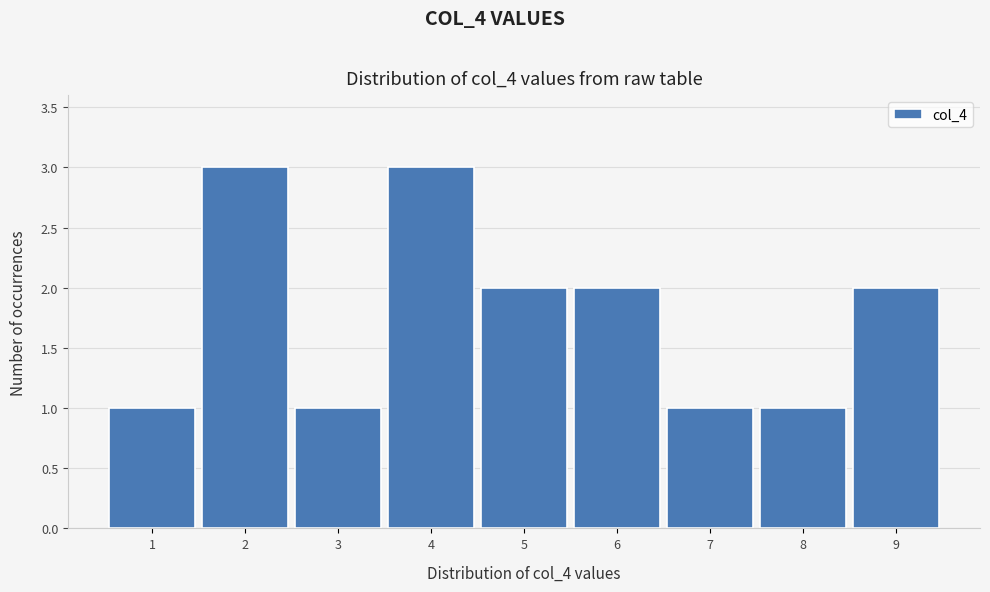

Reading left to right, transcribe all the data shown in this chart.

1=1	2=3	3=1	4=3	5=2	6=2	7=1	8=1	9=2